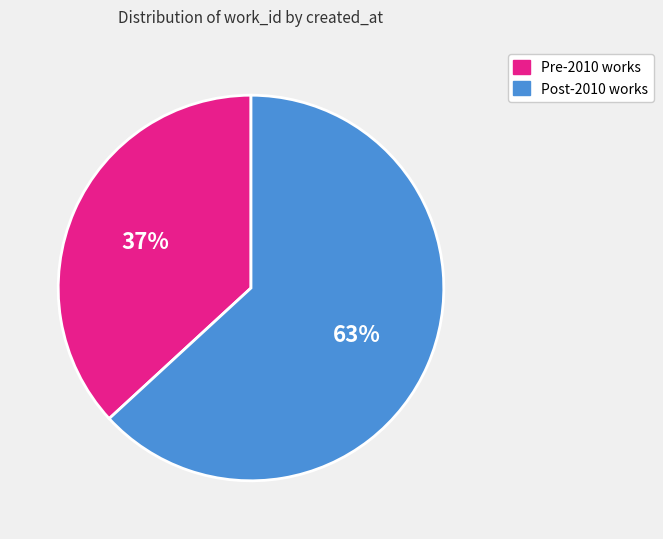

To the nearest percent, what is the average slice percentage?

50%